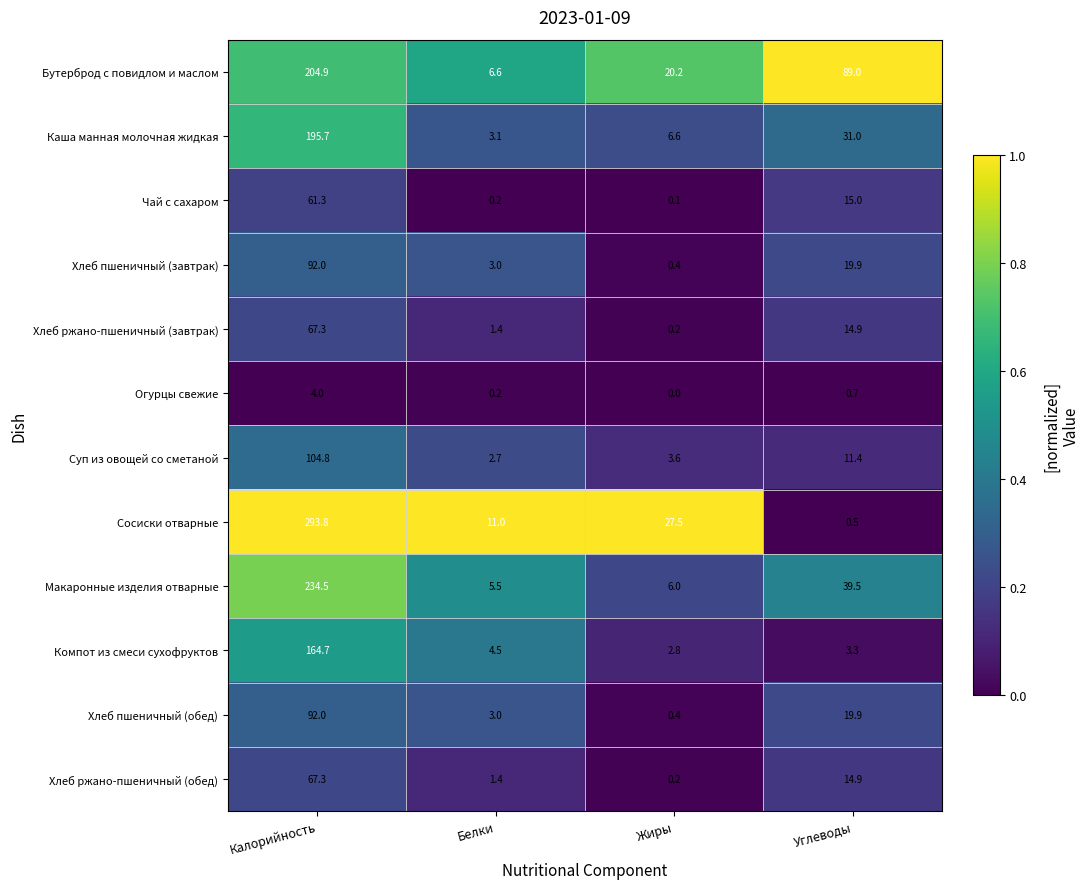

Between Жиры and Углеводы, which series saw the biggest shift?

Бутерброд с повидлом и маслом